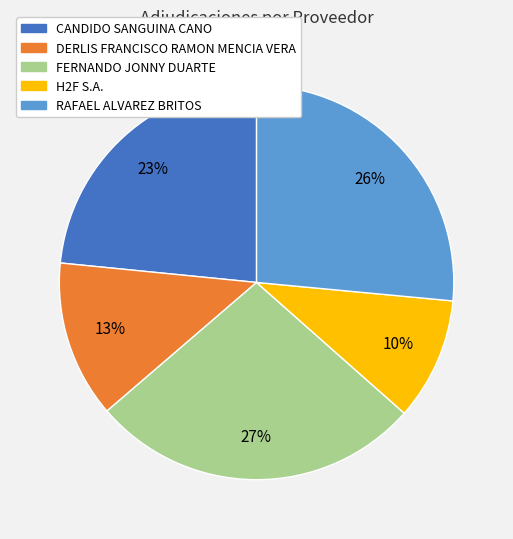

Which category has the smallest portion of the pie?

H2F S.A.